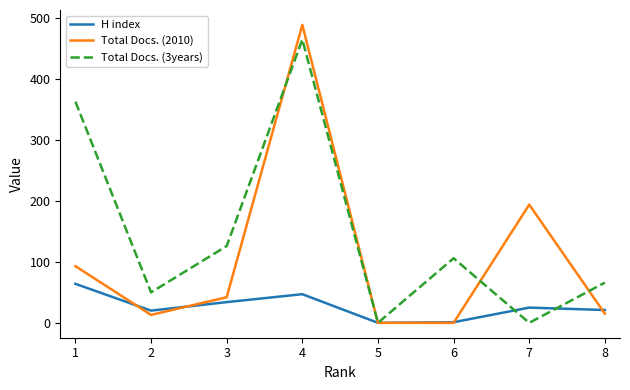

Rank the series at 4 from lowest to highest value.

H index, Total Docs. (3years), Total Docs. (2010)